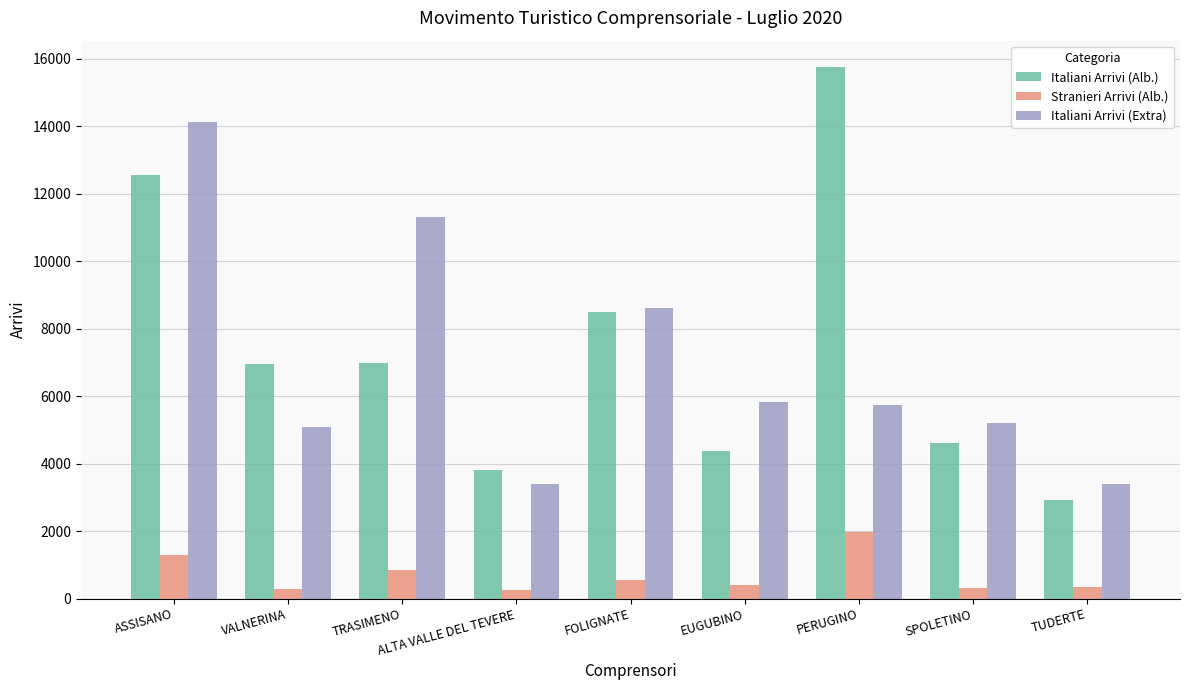

At how many categories does at least one series exceed 6181?

5